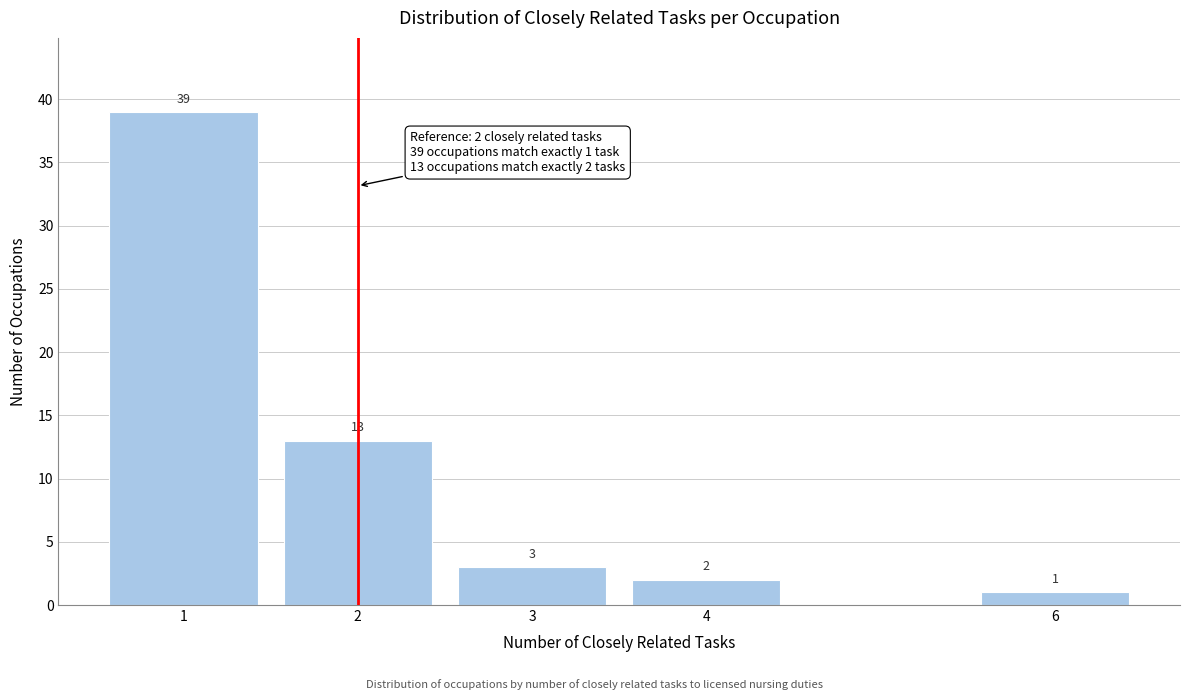

Reading right to left, list all the values displayed in this chart.

6=1	4=2	3=3	2=13	1=39